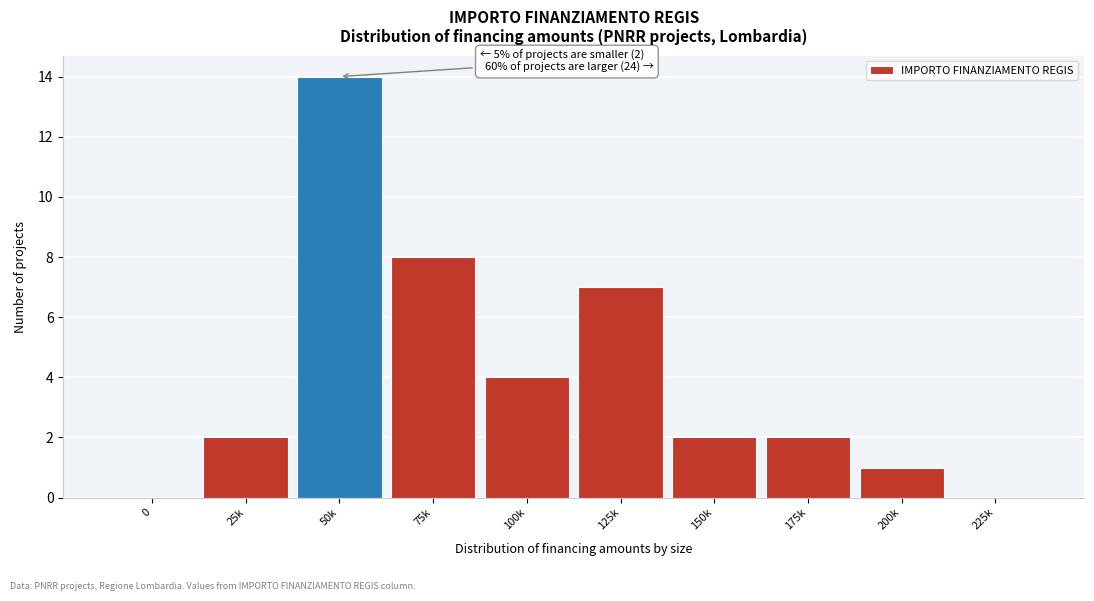

Reading left to right, extract all data points from this chart.

0=0	25k=2	50k=14	75k=8	100k=4	125k=7	150k=2	175k=2	200k=1	225k=0